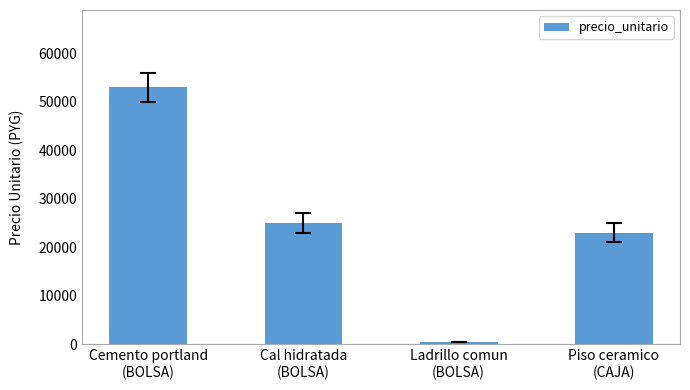

True or false: the data shows 11112 at Piso ceramico
(CAJA).

False